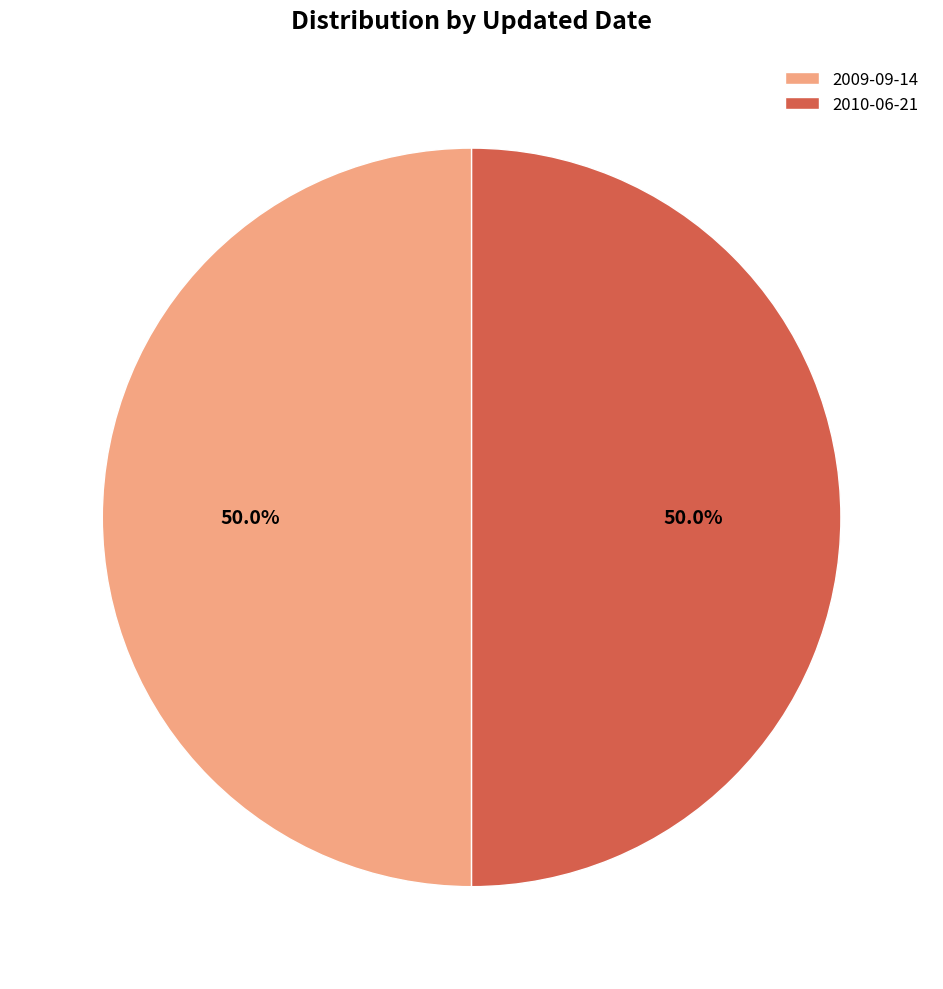

Approximately how many times larger is the value at 2009-09-14 compared to 2010-06-21?

1.0